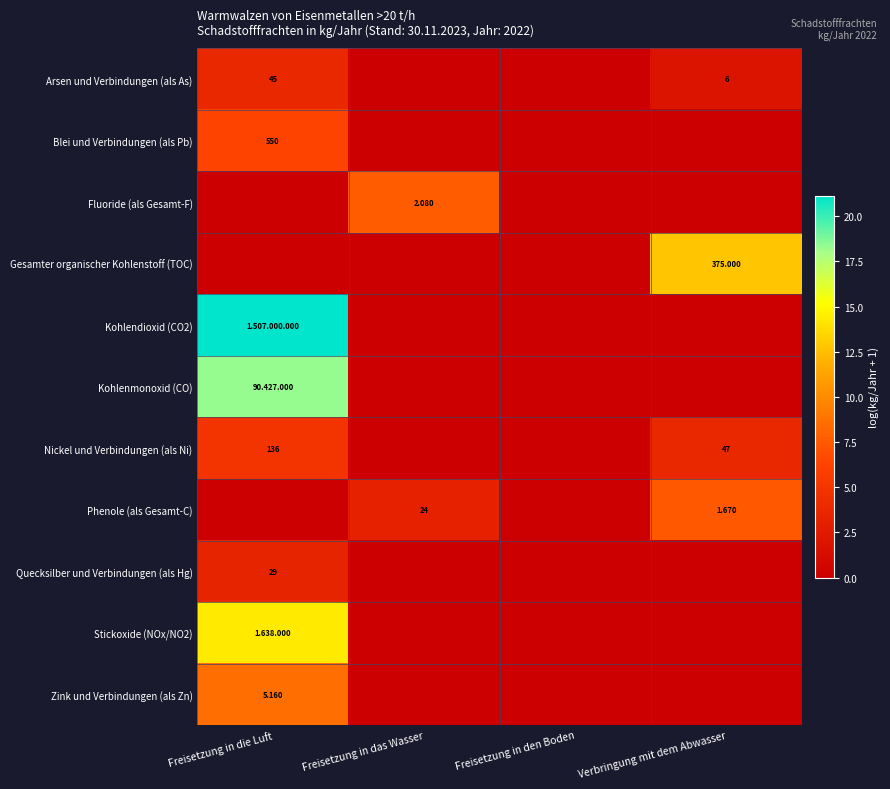

Is the value of Kohlenmonoxid (CO) at Verbringung mit dem Abwasser greater than the value of Quecksilber und Verbindungen (als Hg) at Freisetzung in die Luft?

No